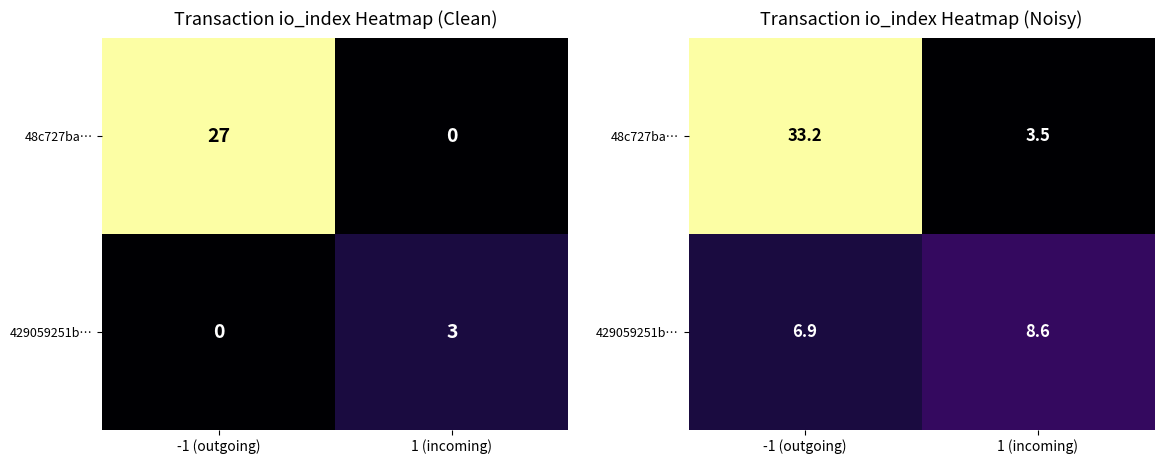

At which label does 48c727ba… reach its minimum?

1 (incoming)